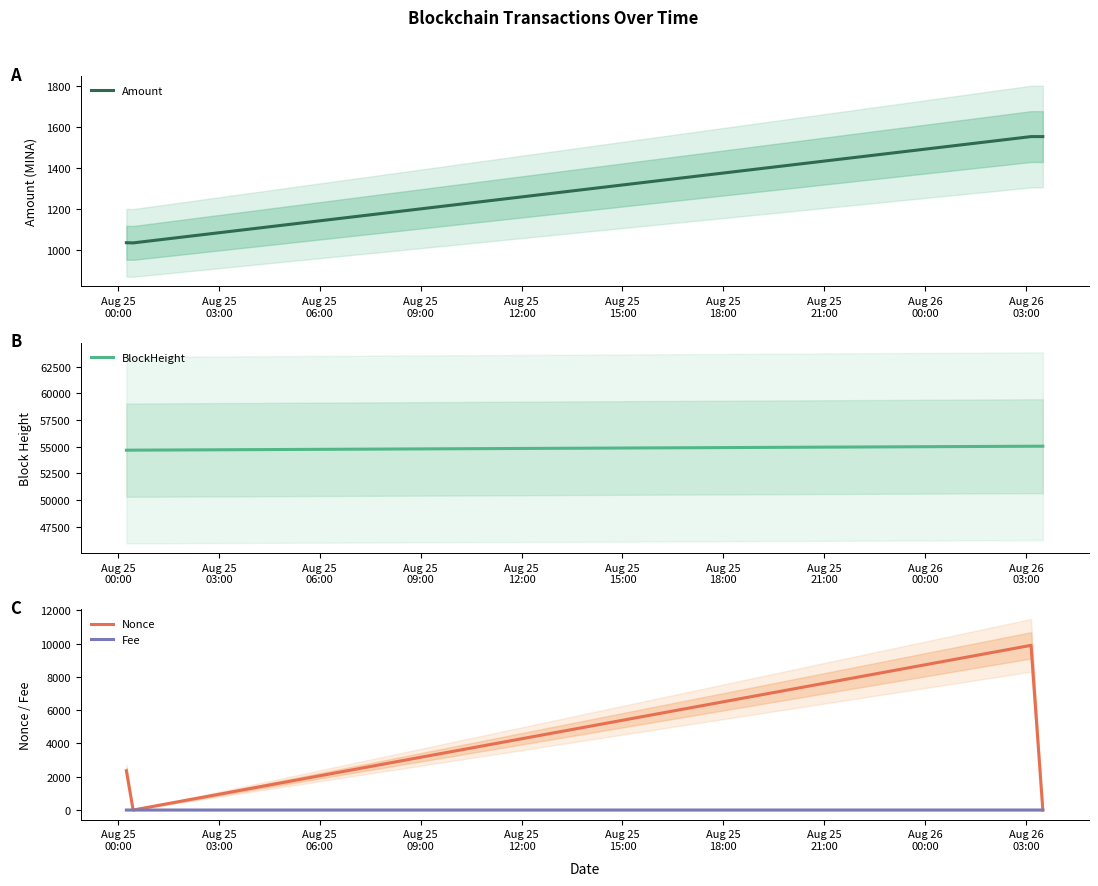

What is the lowest value of the Amount series?

1032.3